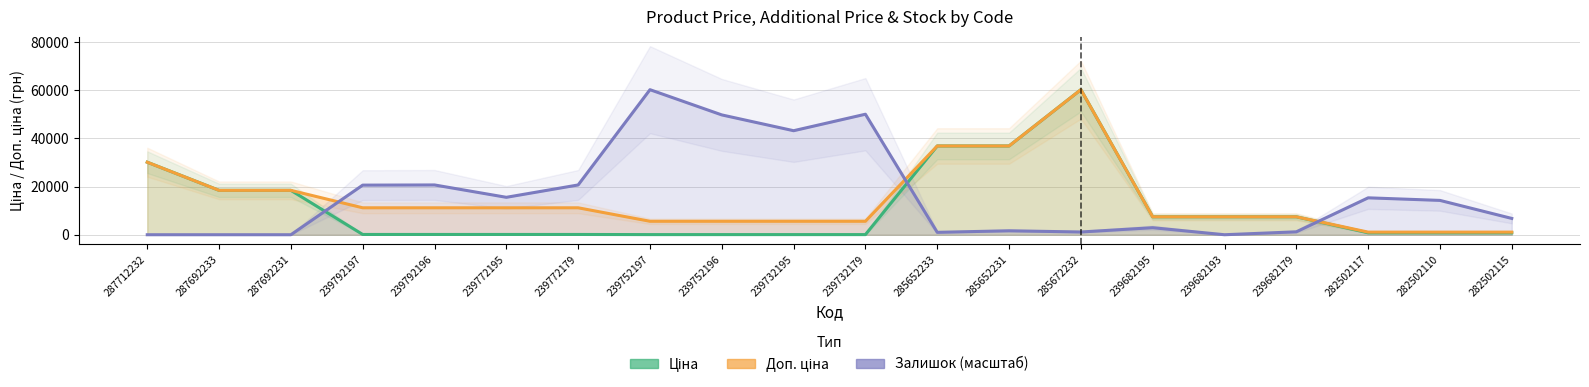

The Залишок (масштаб) series shows 1140.0 at 285672232. True or false?

True